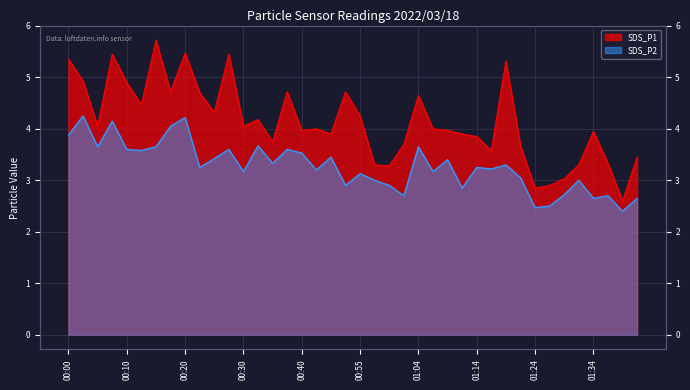

True or false: SDS_P2 and SDS_P1 cross at least once.

False